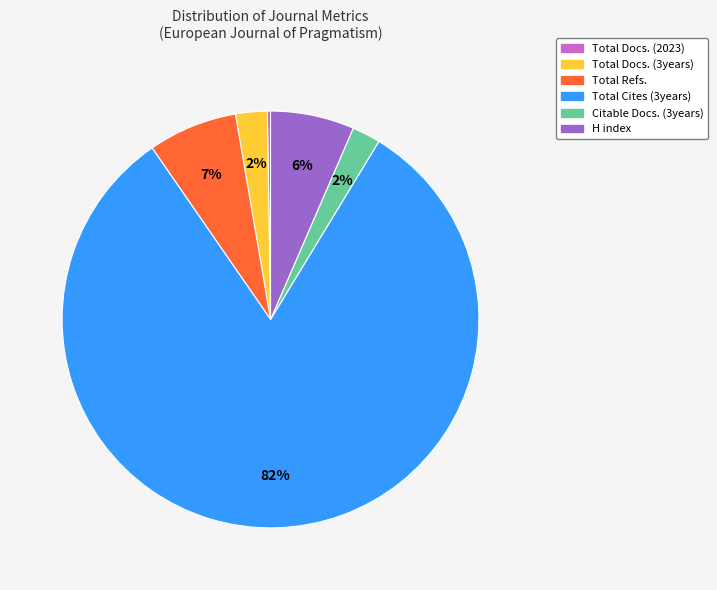

What is the largest slice in the pie chart?

Total Cites (3years)